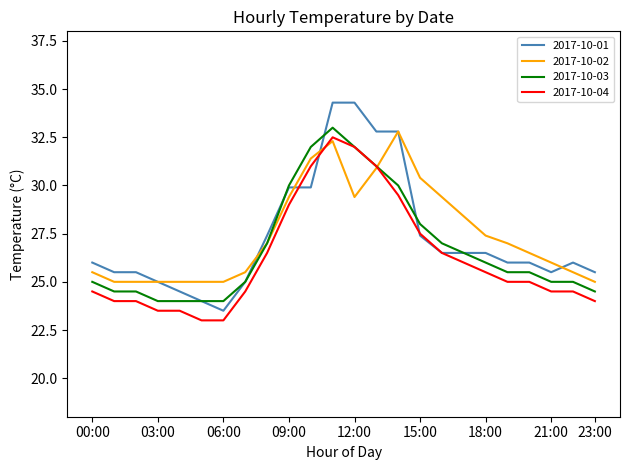

Which series has the widest spread of values?

2017-10-01